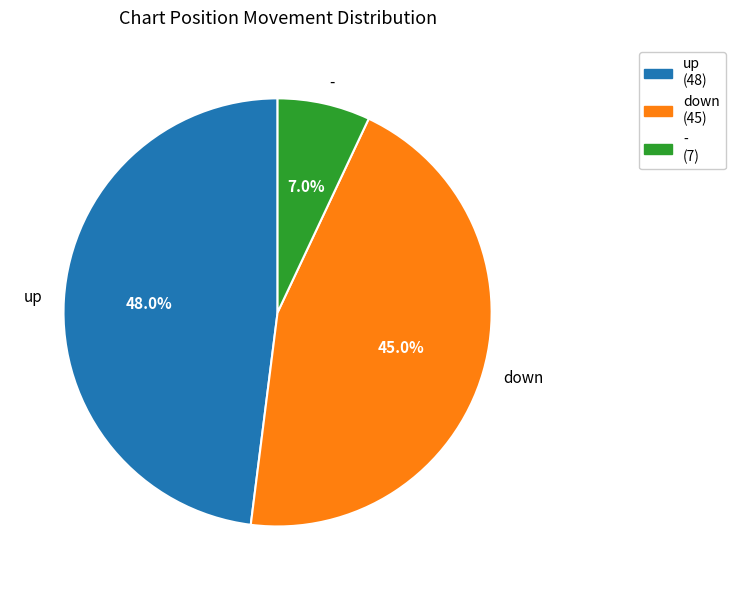

To the nearest percent, what is the average slice percentage?

33%